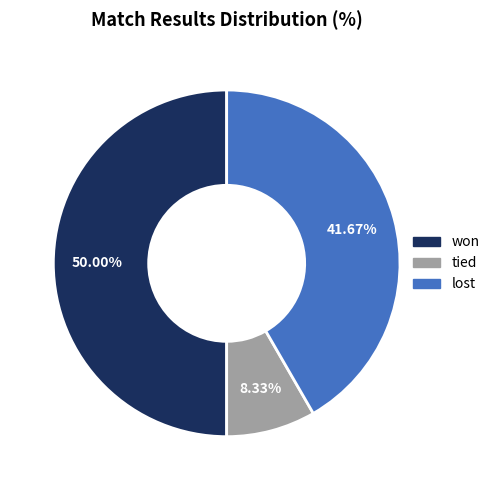

True or false: lost accounts for 42% of the total.

True